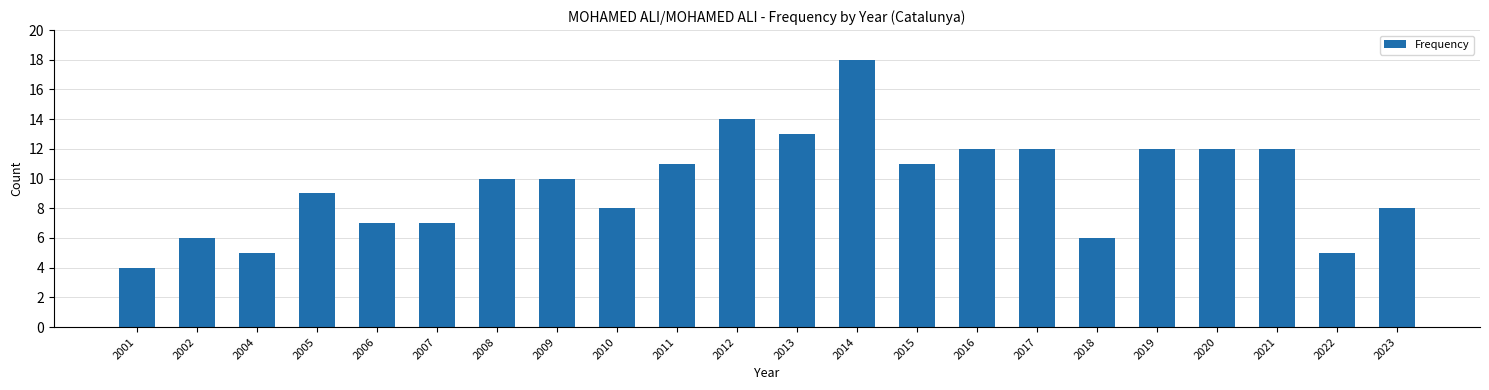

Count the number of categories in the chart.

22